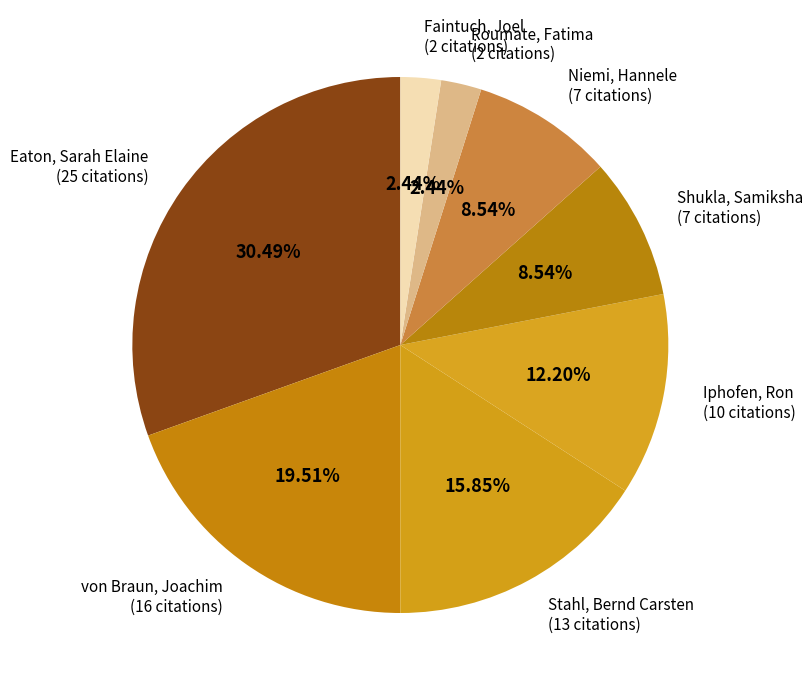

Between Niemi, Hannele (7 citations) and von Braun, Joachim (16 citations), which is larger?

von Braun, Joachim (16 citations)